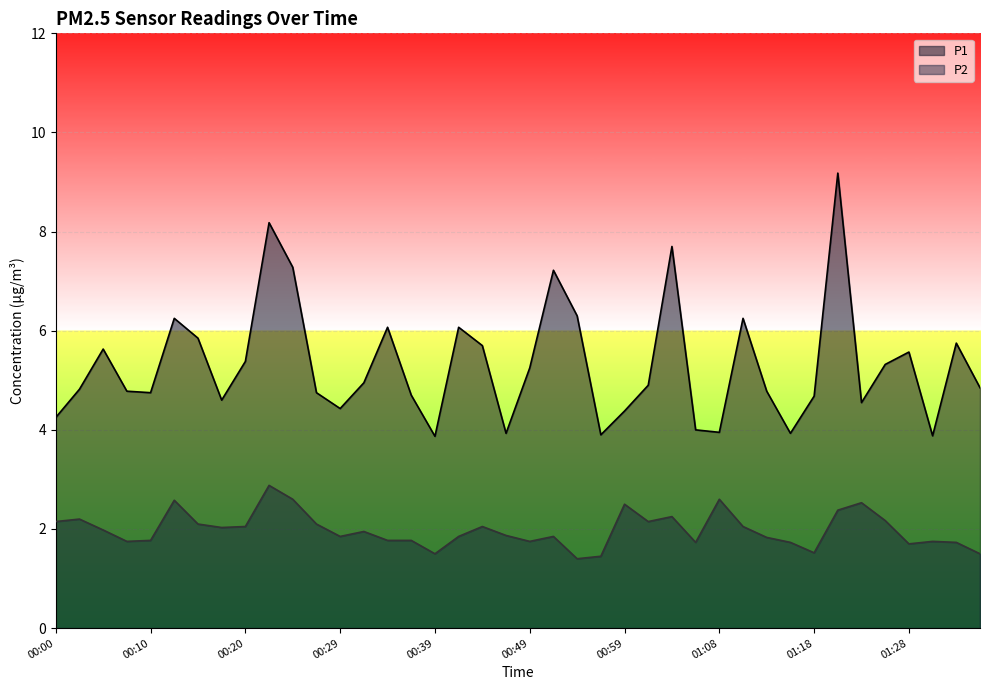

Where is the first local minimum for P2?

00:08